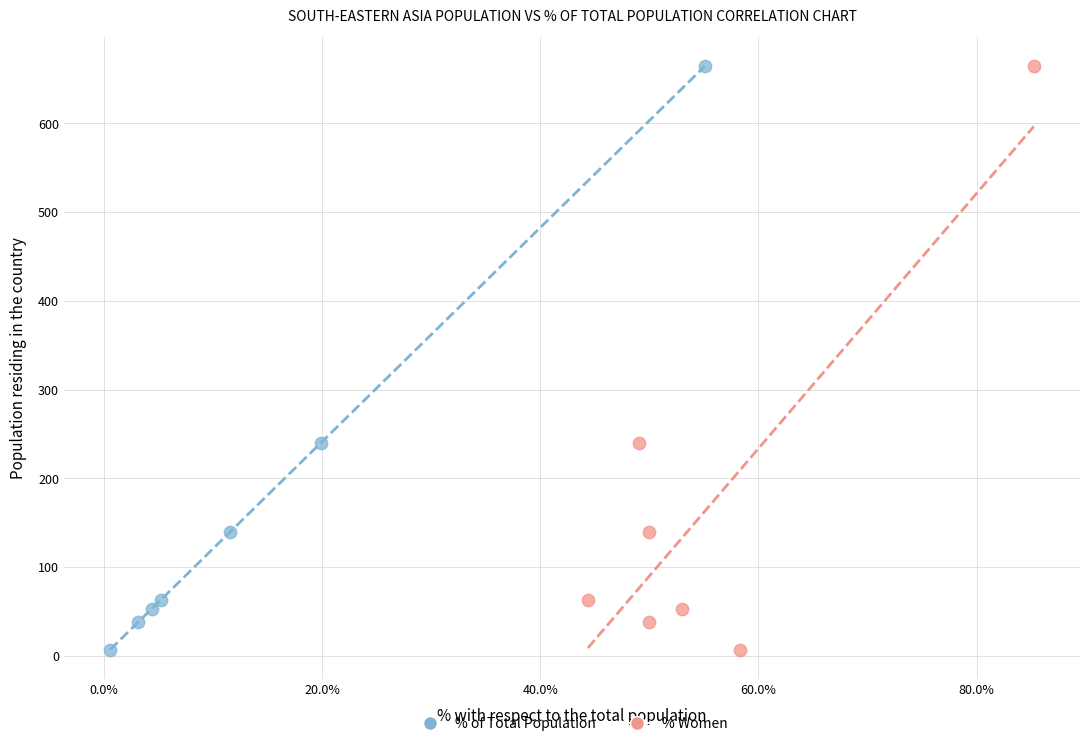

What are all the series names shown in the legend?

% of Total Population, % Women